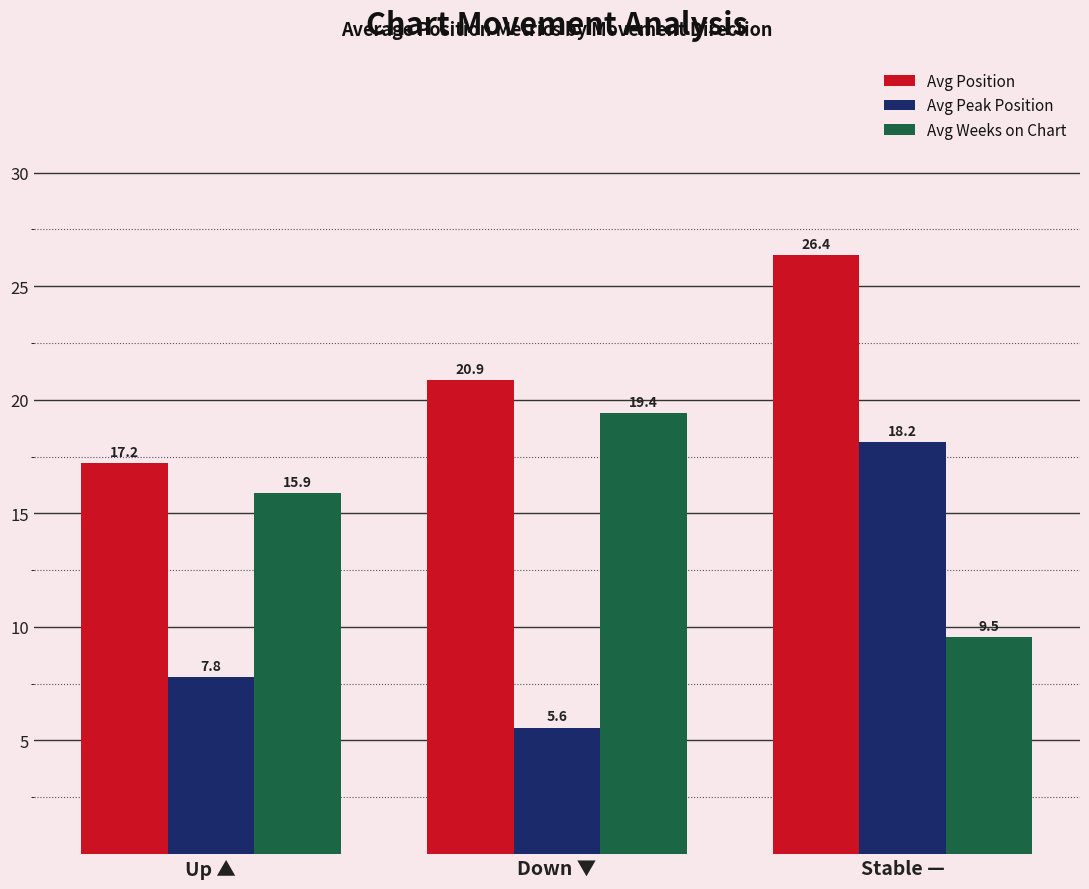

What position from the left is Stable —?

3